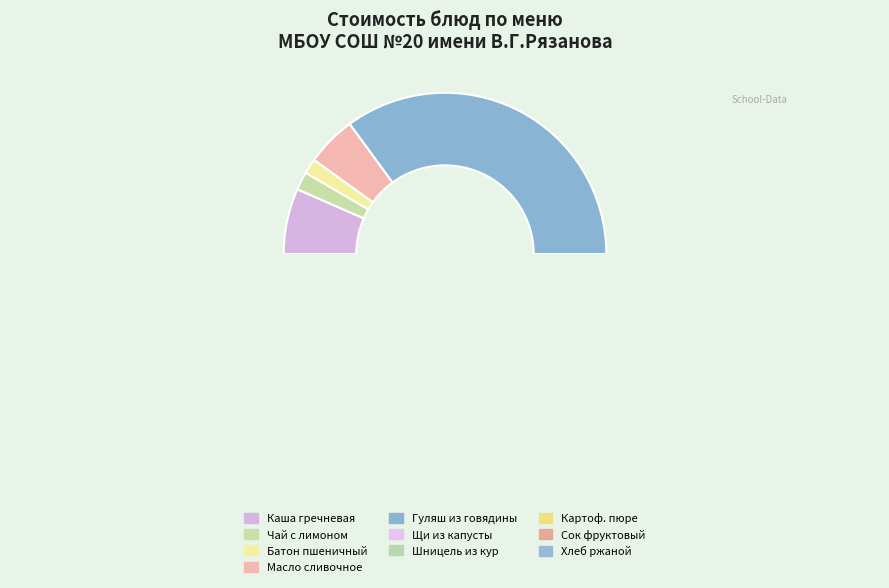

Approximately how many times larger is the value at Каша гречневая рассыпчатая compared to Шницель рубленный из кур?

0.2